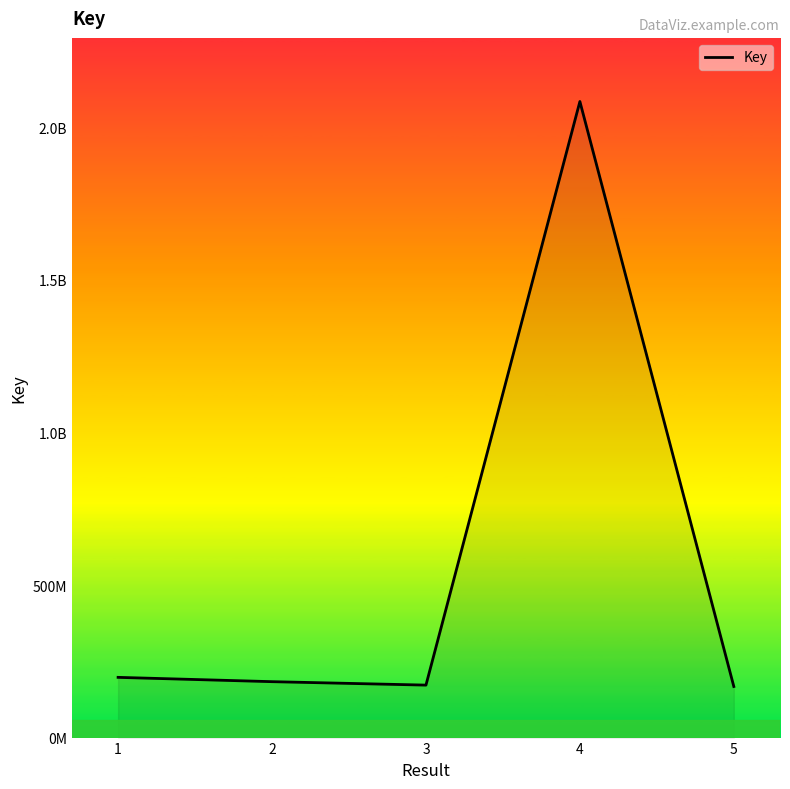

How many distinct data groups are displayed?

1